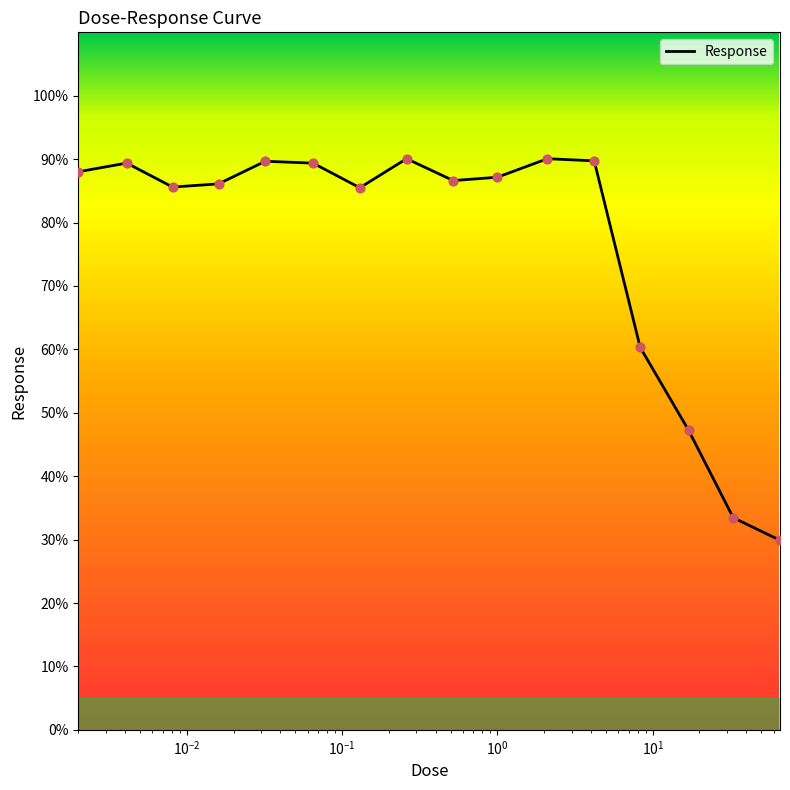

What is the difference between the maximum and minimum values?

60.2